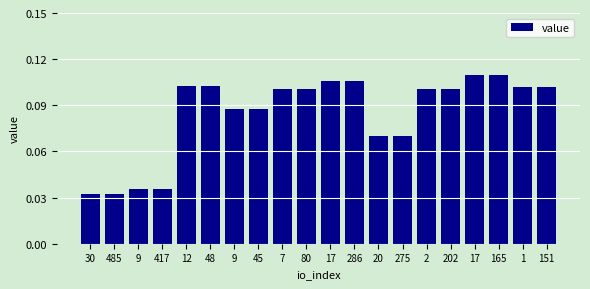

How many categories are shown in the chart?

20